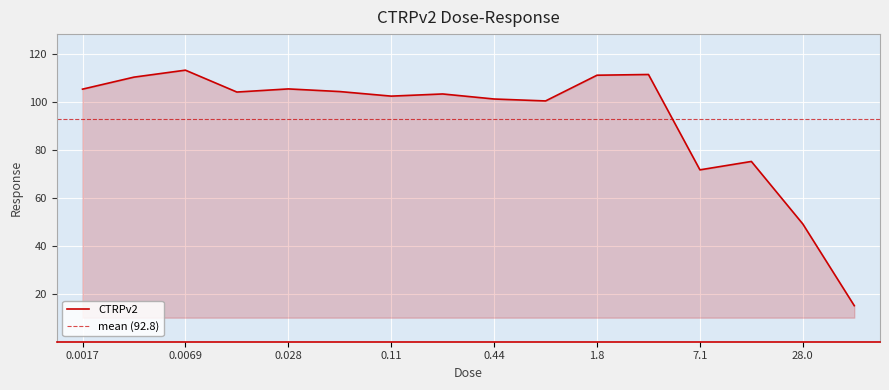

The chart shows a value of 110.4 at 0.0035. True or false?

True